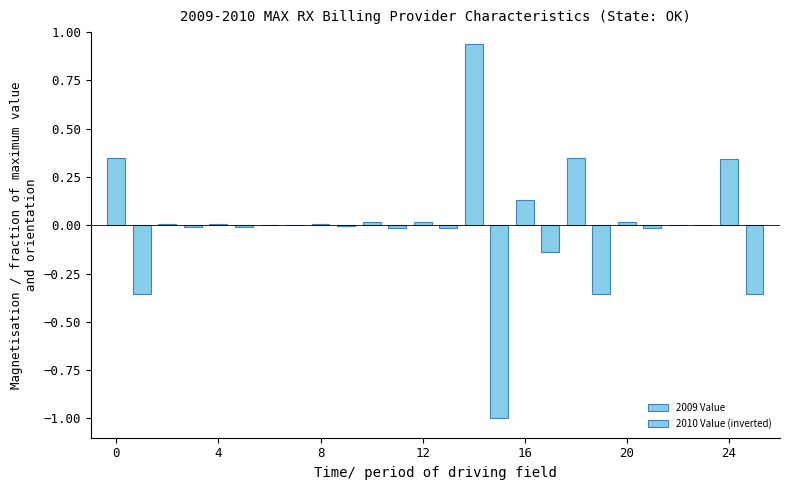

How many groups of bars are there?

13